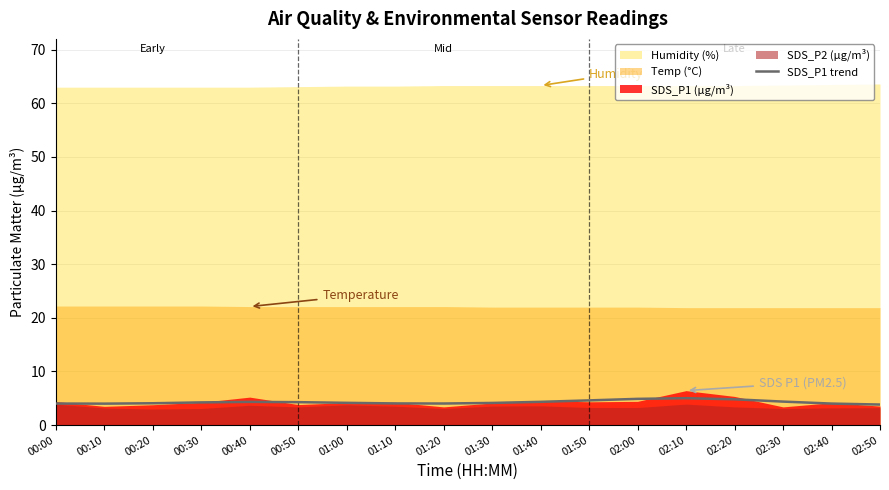

What is the label of the 3rd point from the left?

00:20